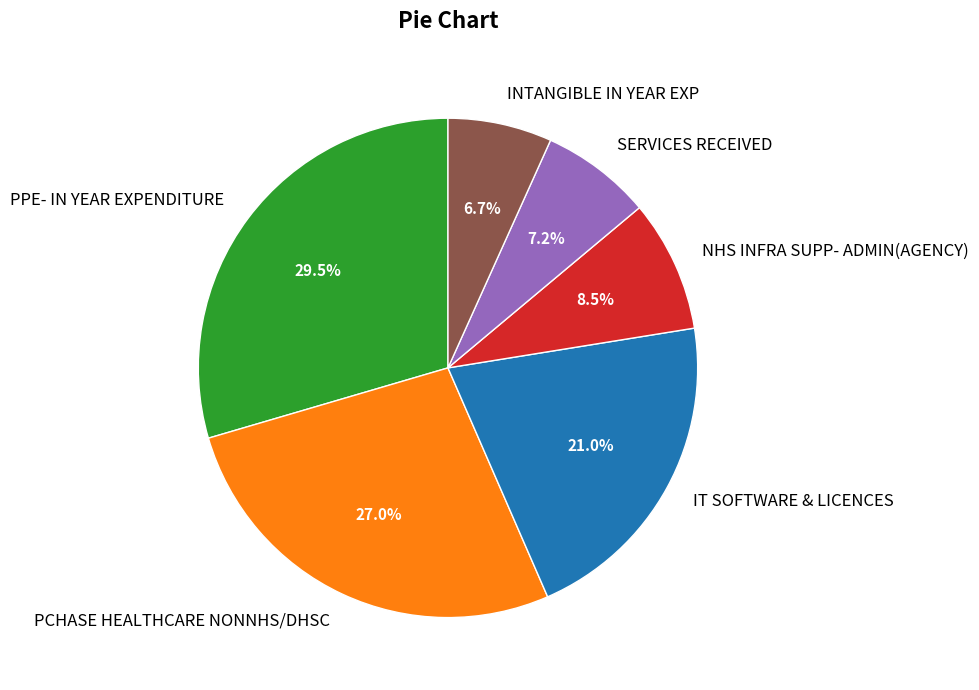

Combined, do NHS INFRA SUPP- ADMIN(AGENCY) and SERVICES RECEIVED account for over 50%?

No